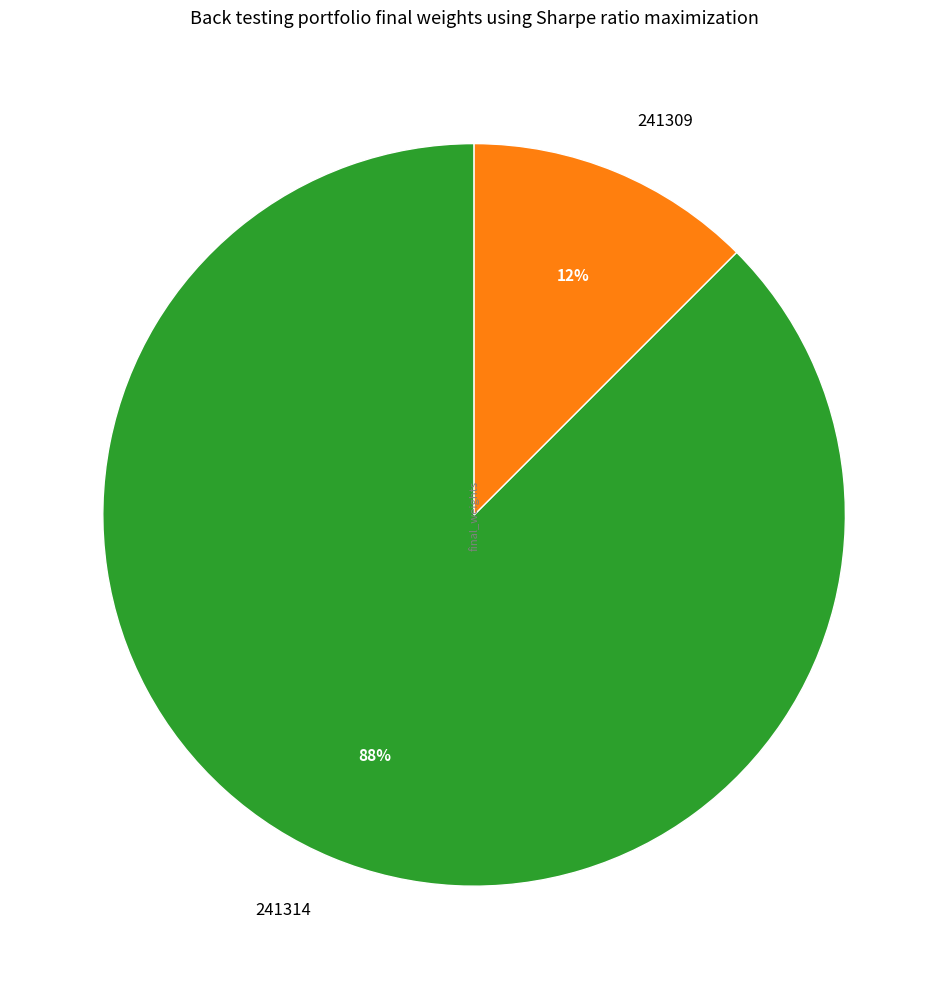

Which slice is the smallest?

241309